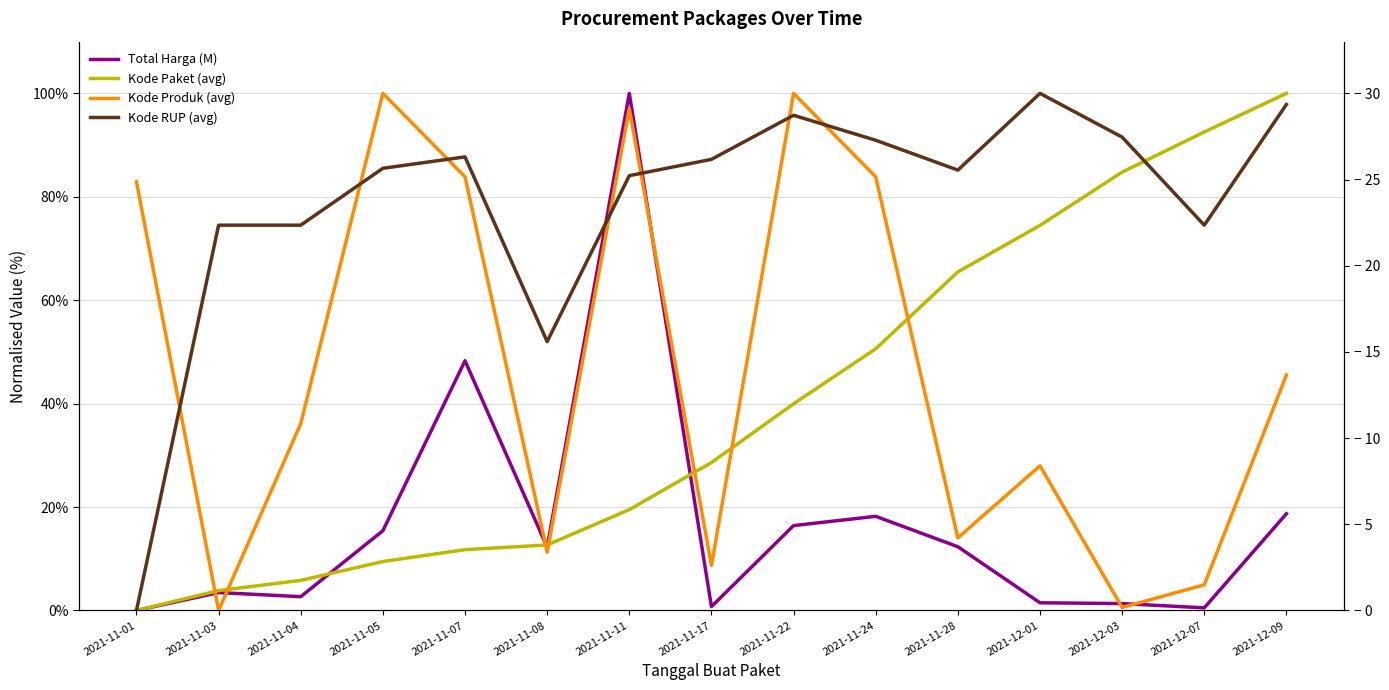

What is the value of the Kode Paket (avg) point at the 5th from the left?

11.8